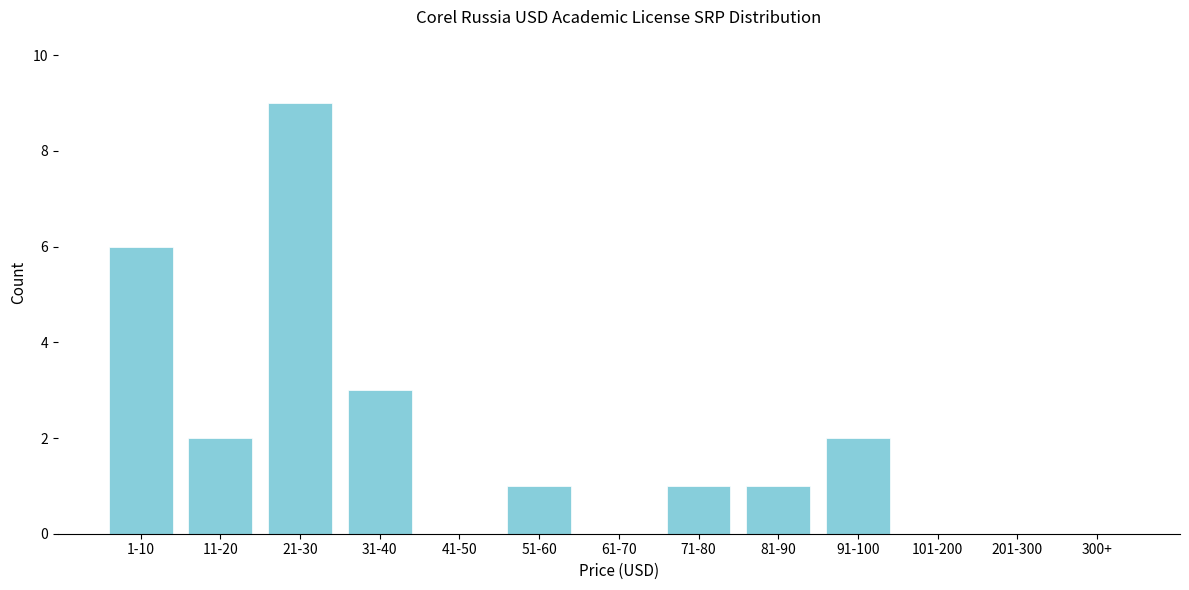

Reading right to left, what are all the values shown in this chart?

300+=0	201-300=0	101-200=0	91-100=2	81-90=1	71-80=1	61-70=0	51-60=1	41-50=0	31-40=3	21-30=9	11-20=2	1-10=6